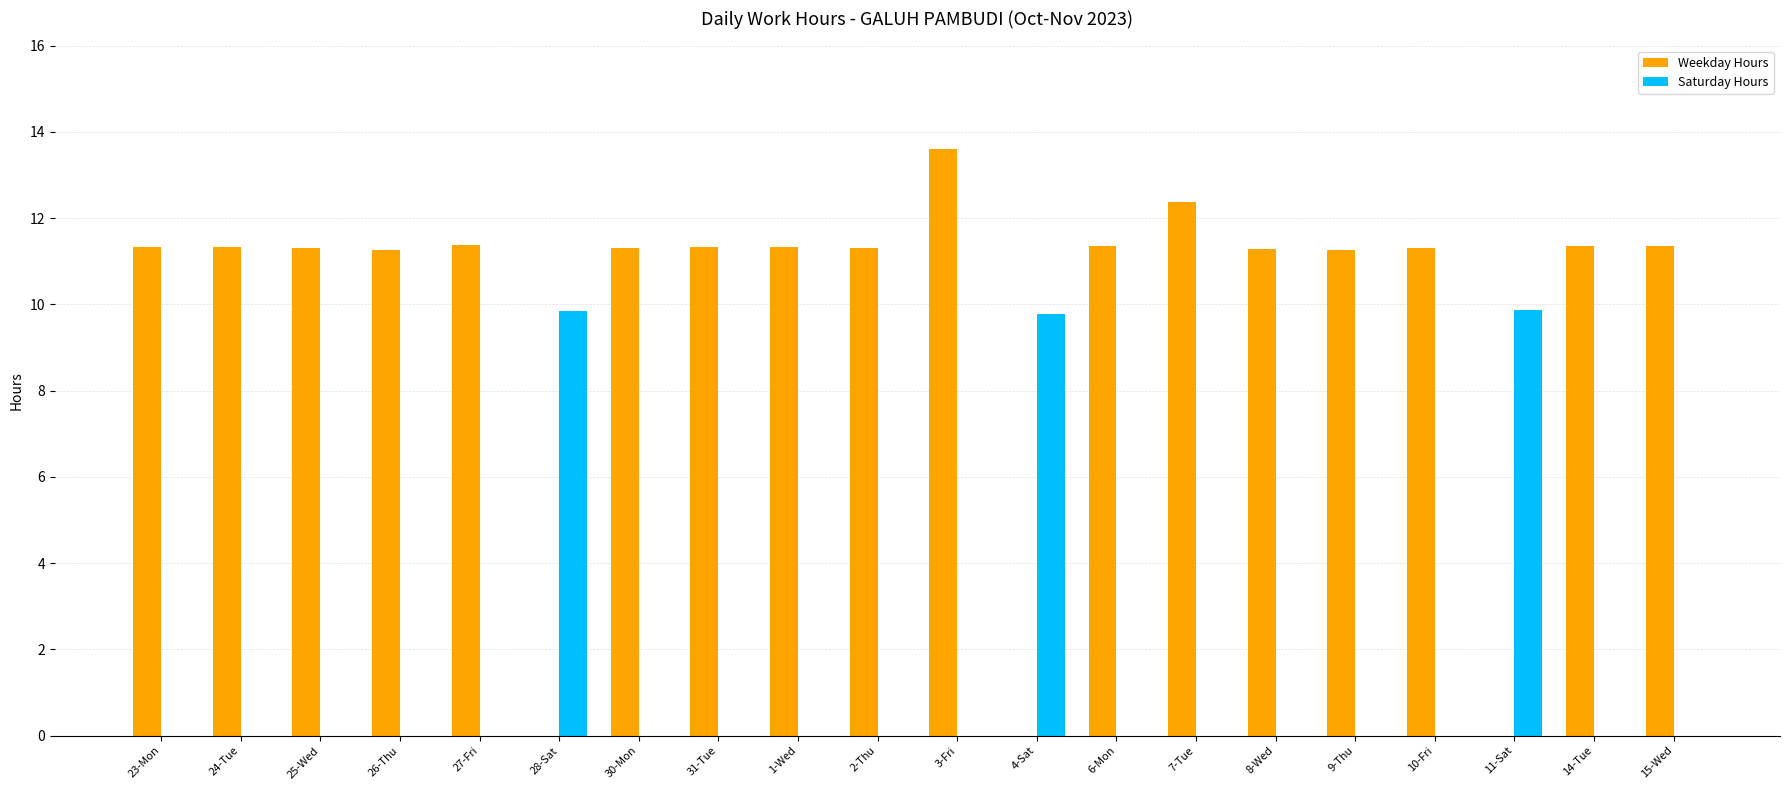

What is the maximum value for Weekday Hours?

13.6